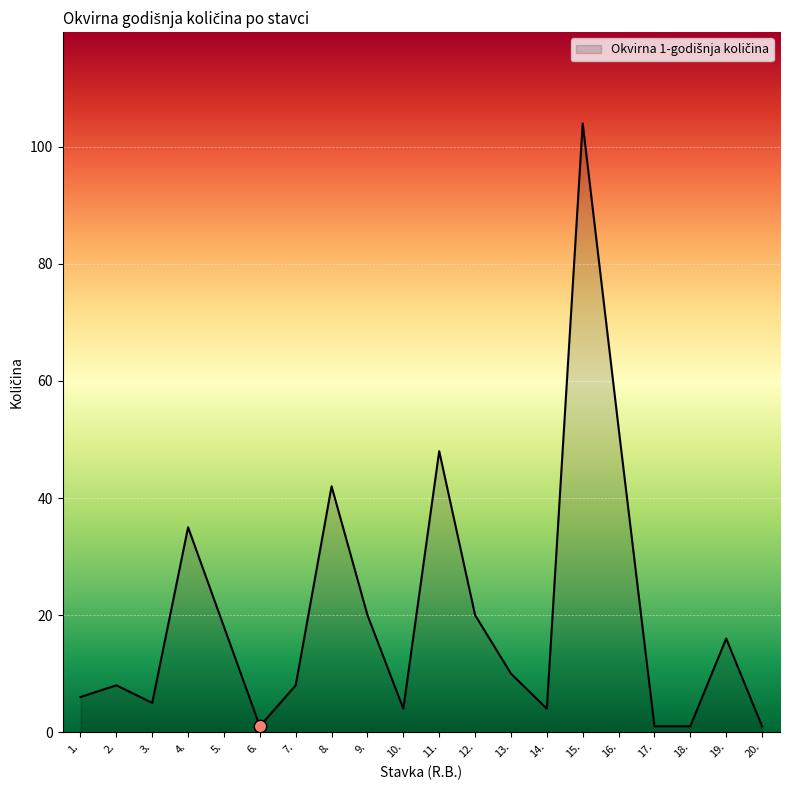

What is the ratio of the value at 6. to the value at 1.?

0.2